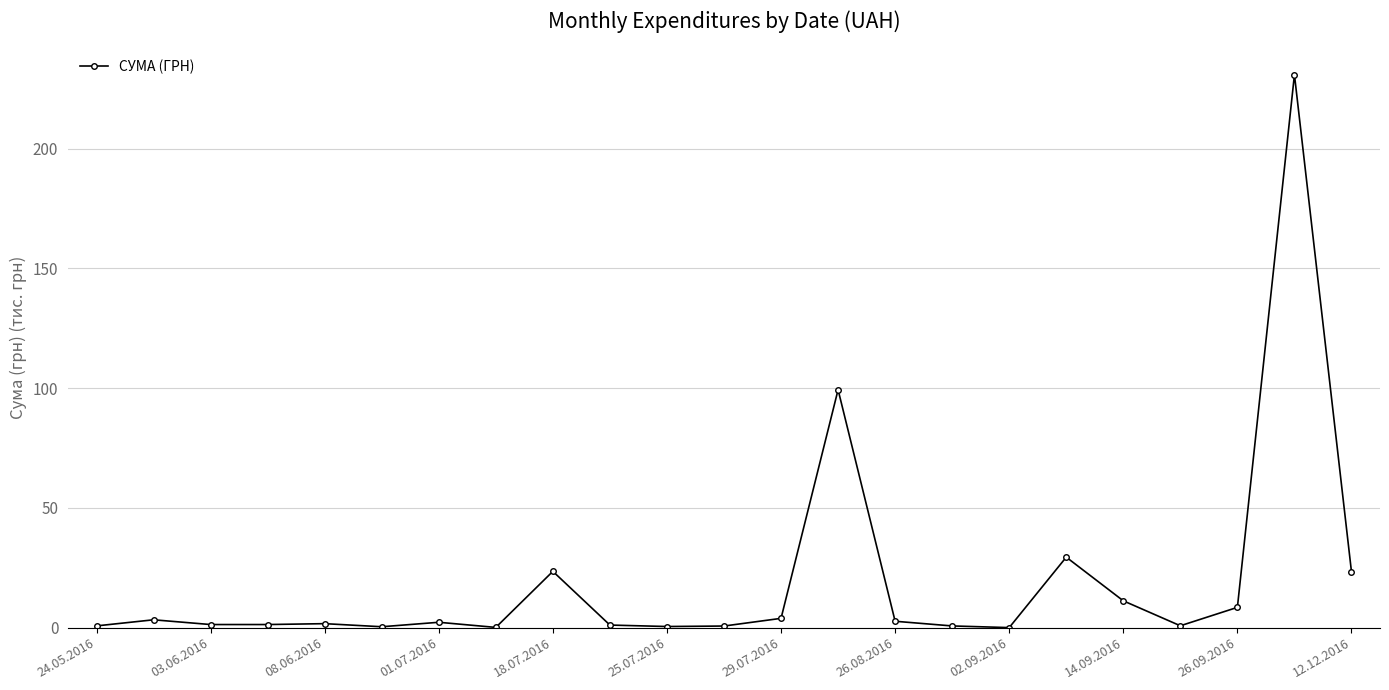

True or false: there are more than 0 points higher than both neighbors.

True